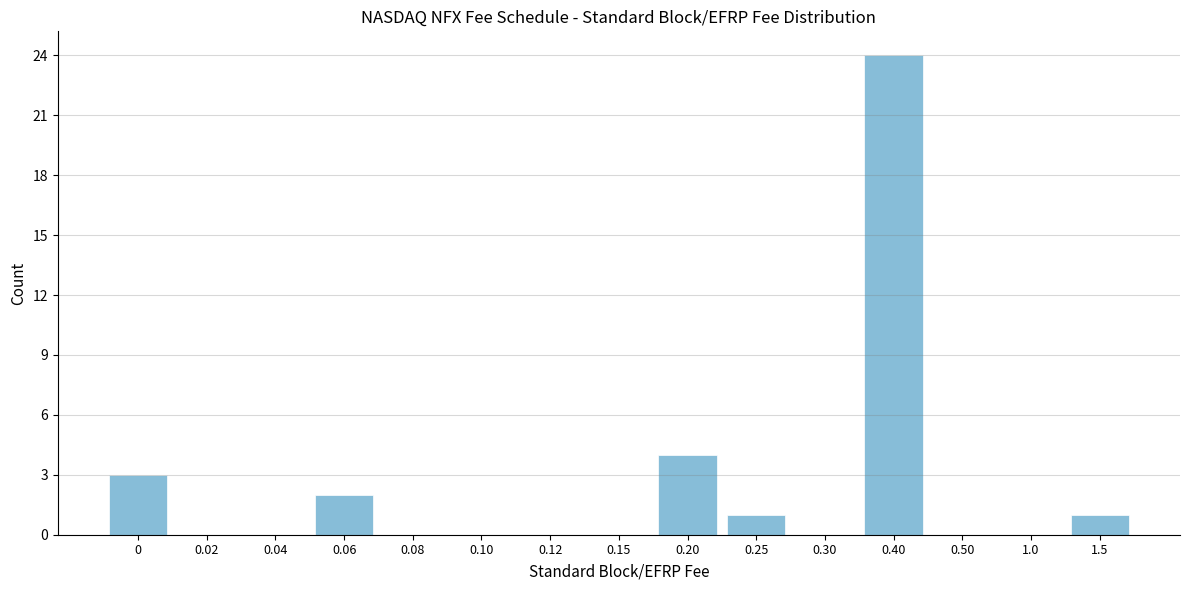

Reading right to left, extract all data points from this chart.

1.5=1	1.0=0	0.50=0	0.40=24	0.30=0	0.25=1	0.20=4	0.15=0	0.12=0	0.10=0	0.08=0	0.06=2	0.04=0	0.02=0	0=3